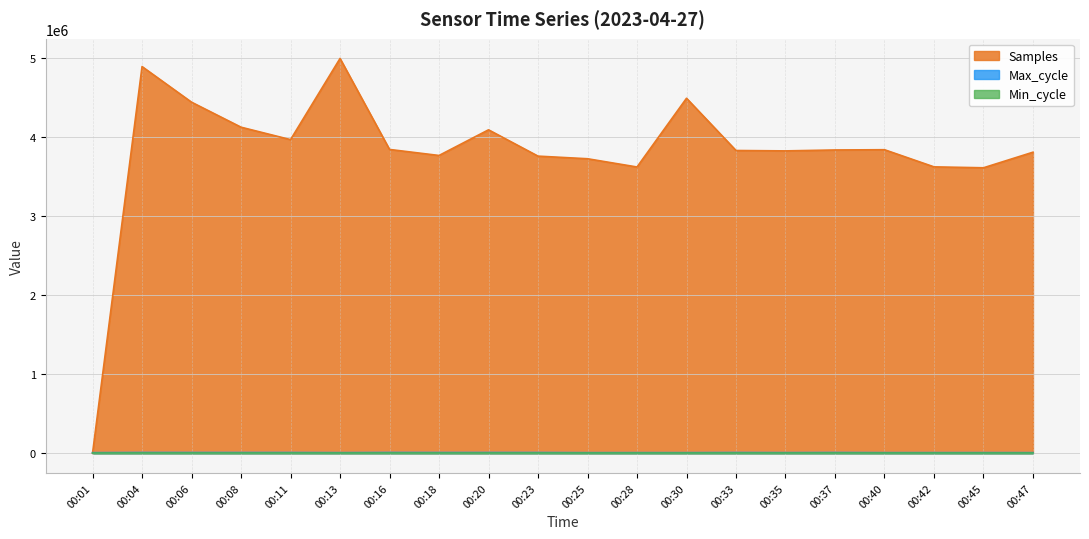

Which series has the widest spread of values?

Samples